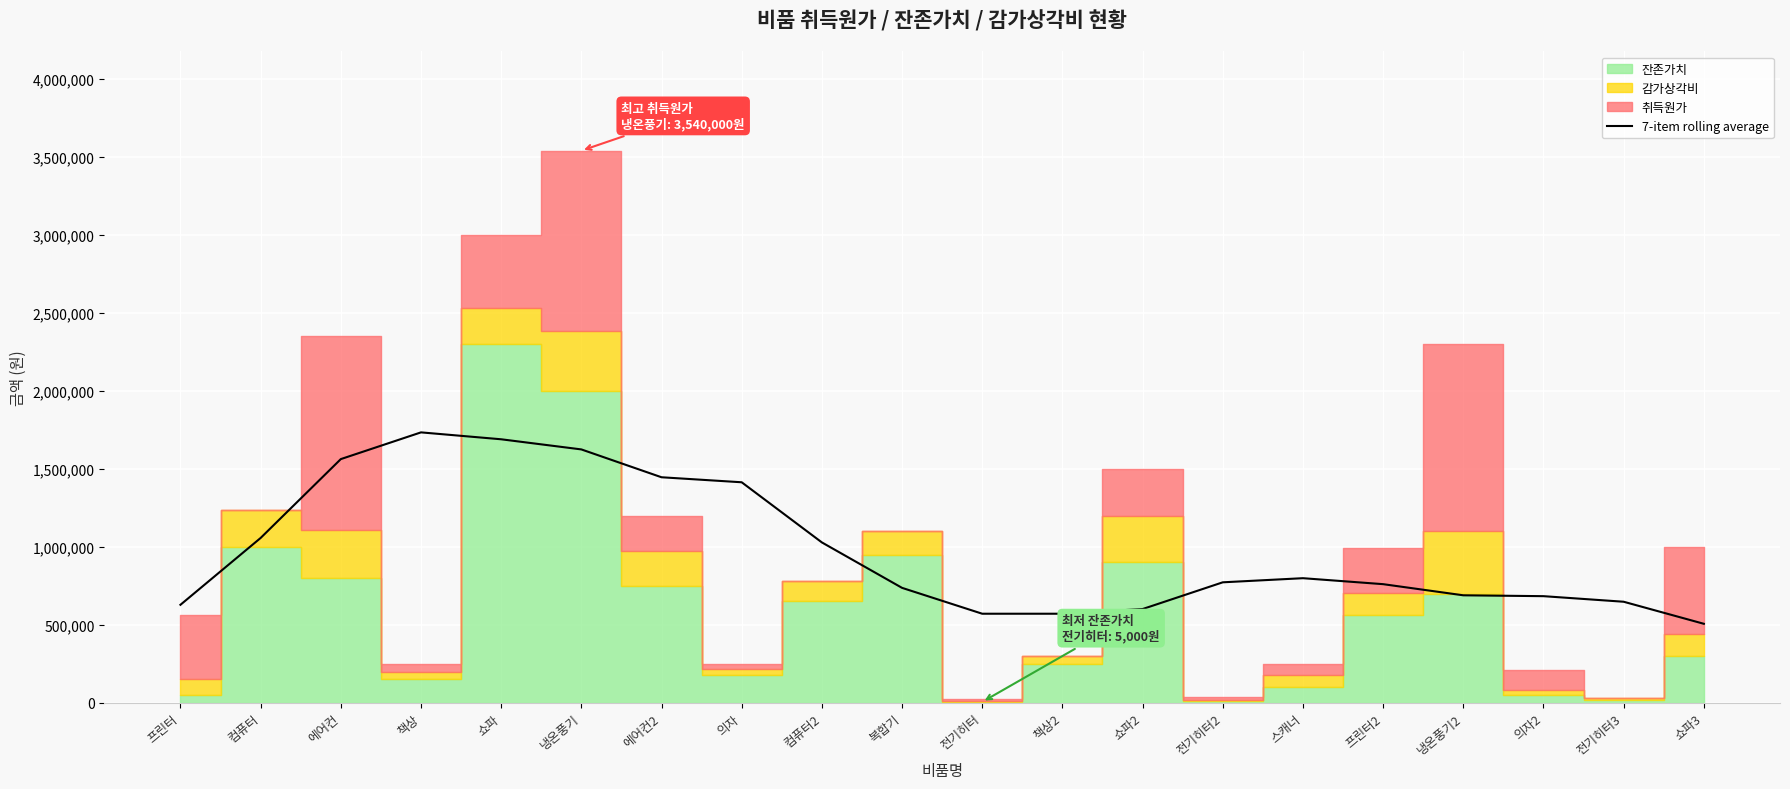

What is the maximum value for 7-item rolling average?

1733571.4